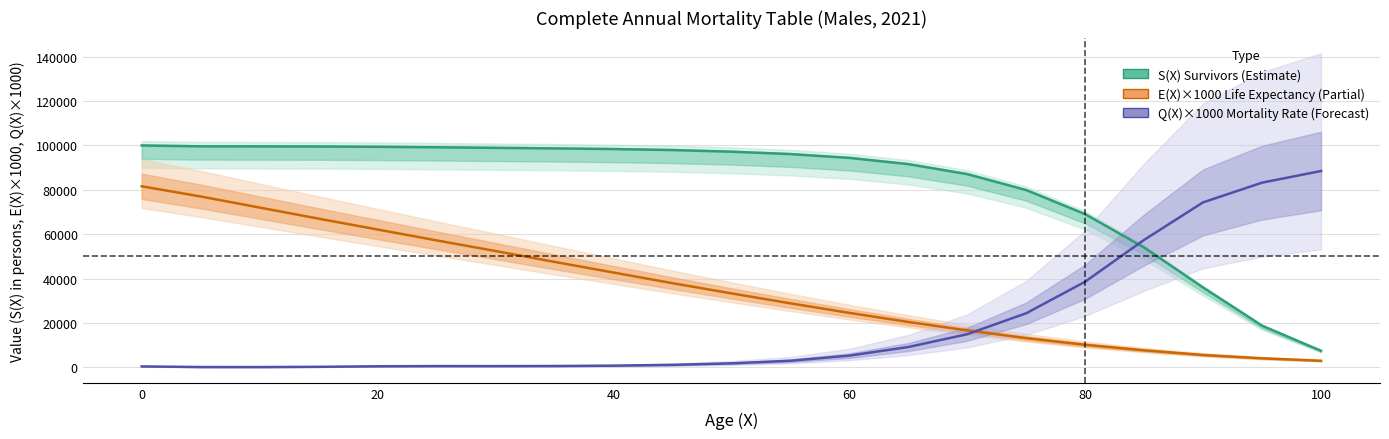

What is the difference between the maximum and minimum values in the E(X)×1000 (Life Expectancy) series?

78700